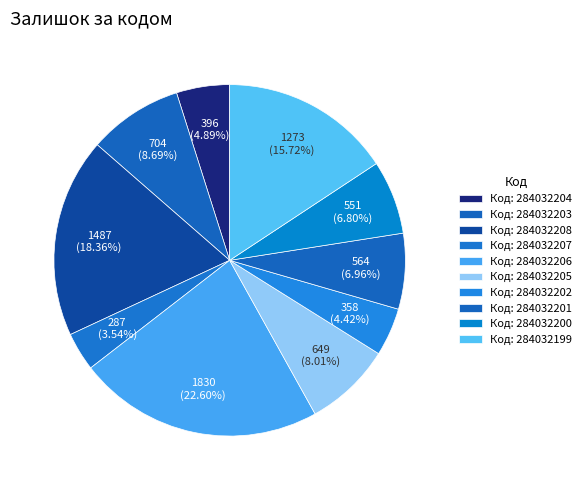

Count the number of slices in the pie.

10